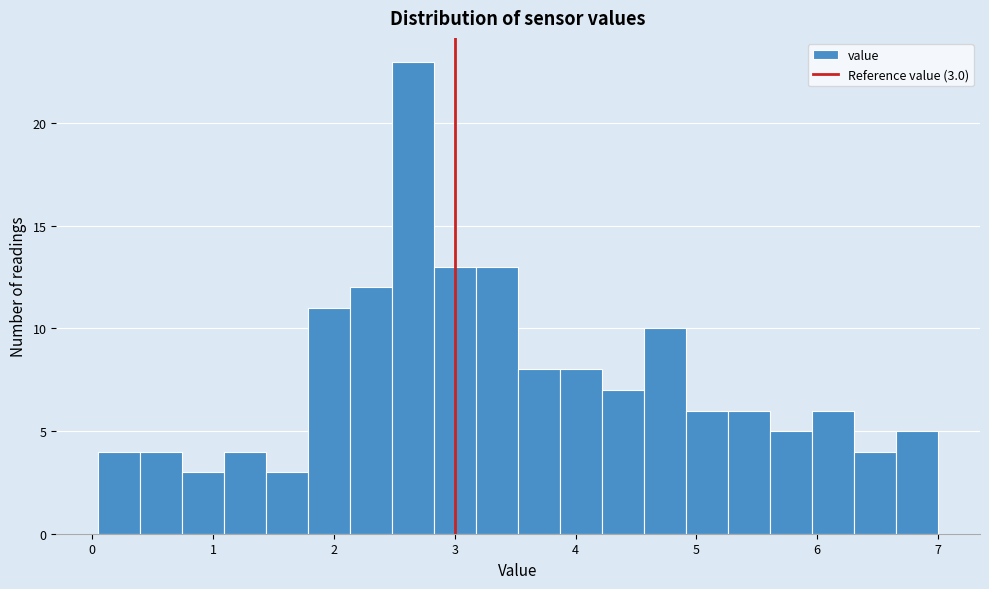

Read against the x-axis, roughly where is the centre of the tallest bar?

2.7